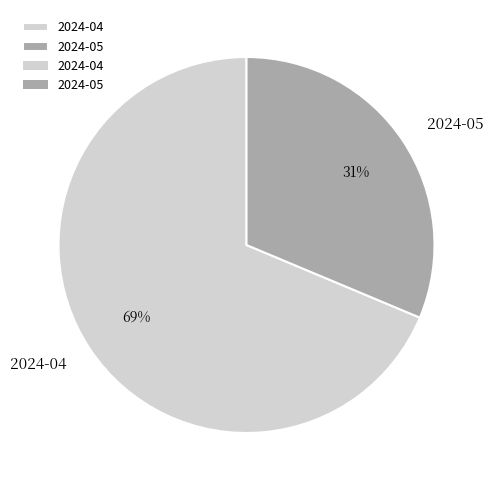

Which slice is the smallest?

2024-05